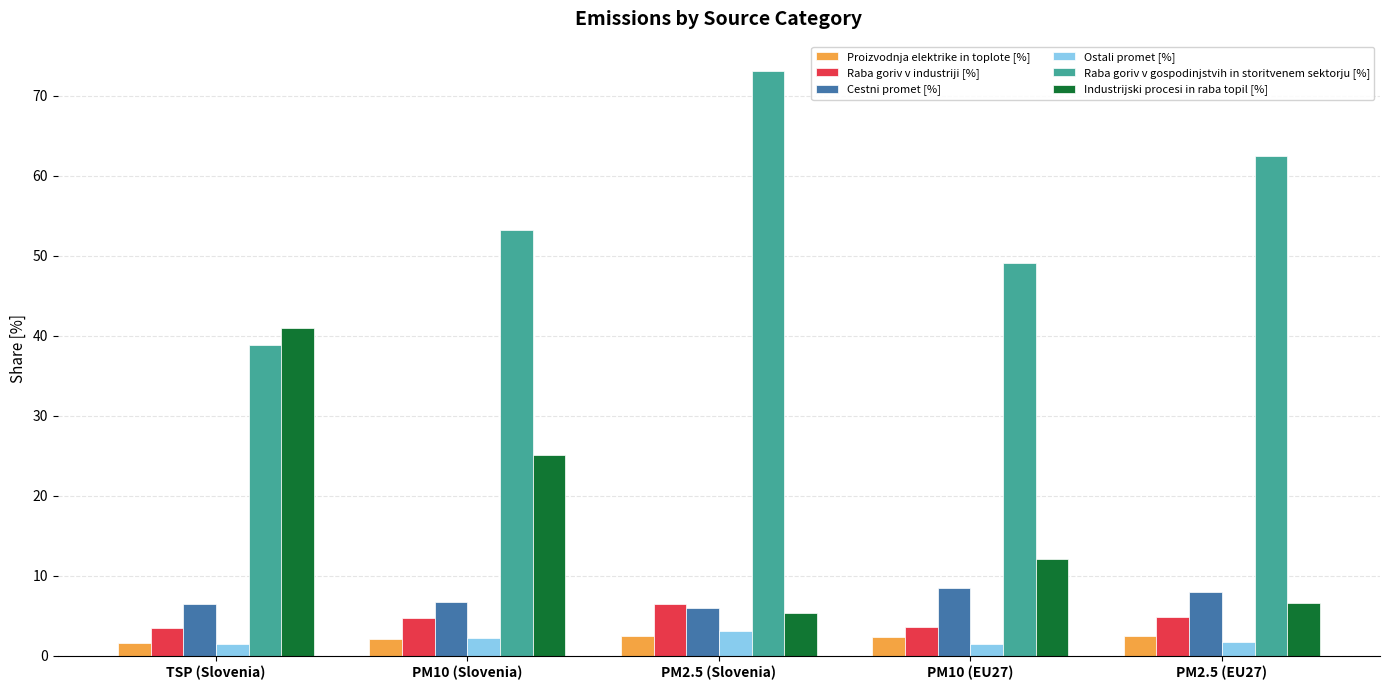

What is the label of the 3rd bar from the left?

PM2.5 (Slovenia)